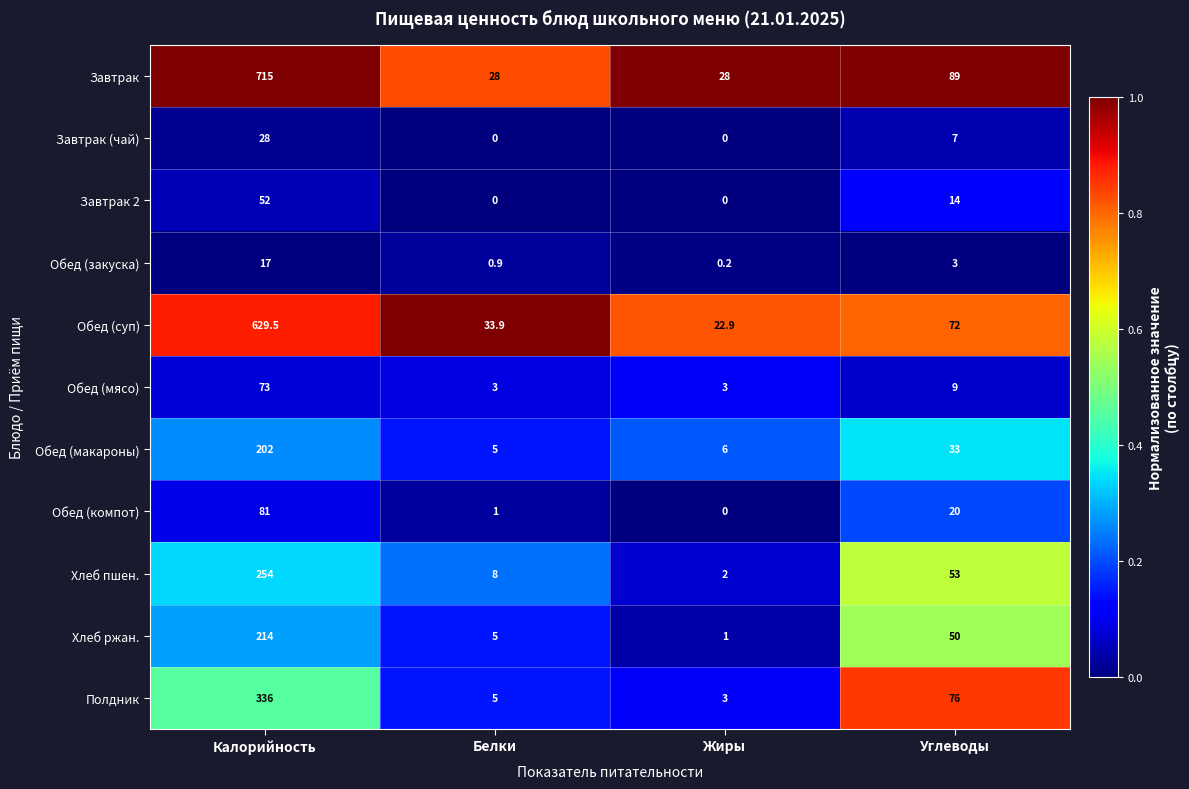

What is the maximum value shown in the chart?

715.0